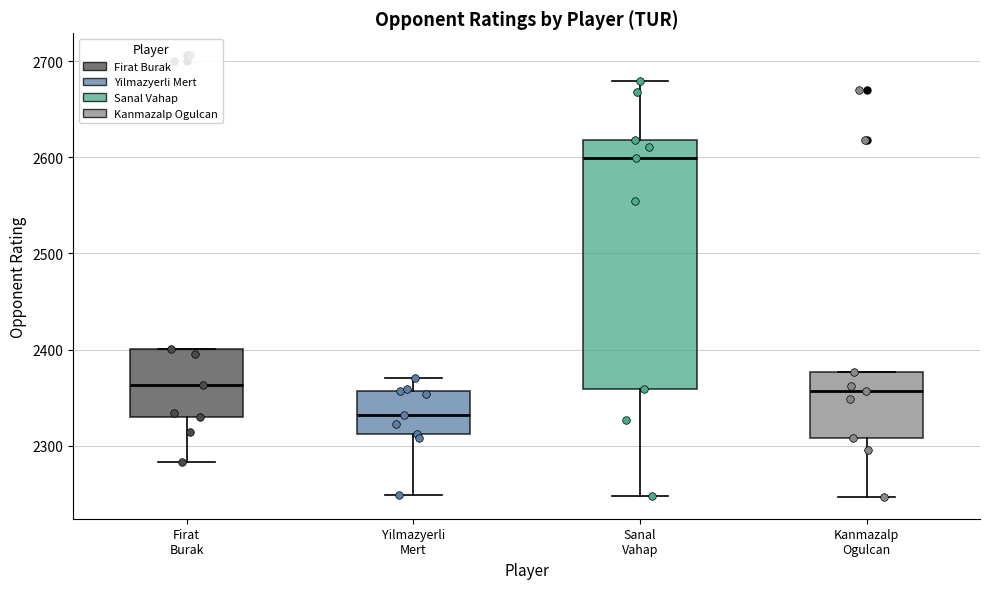

Which box's median line is the lowest?

Yilmazyerli Mert